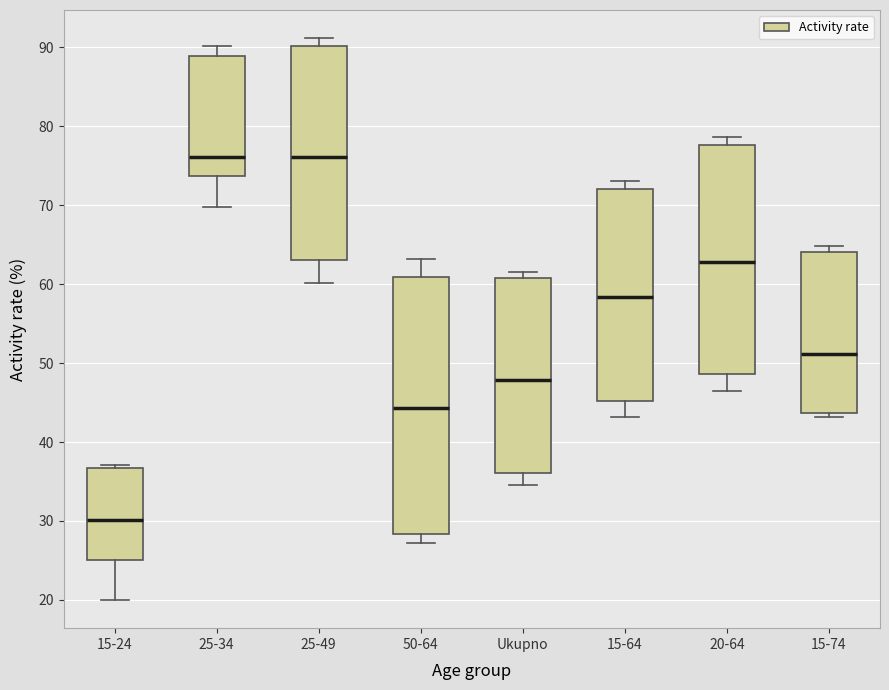

Reading left to right, read every box against the y-axis: the position of its median line, the range the box covers, and the ends of its whiskers. The values are not printed on the chart, so give them approximately, as read against the axis.

15-24: median 30, box 25 to 37, whiskers 20 to 37 (just above the box's upper edge)
25-34: median 76, box 74 to 89, whiskers 70 to 90
25-49: median 76, box 63 to 90, whiskers 60 to 91
50-64: median 44, box 28 to 61, whiskers 27 to 63
Ukupno: median 48, box 36 to 61, whiskers 34 to 62
15-64: median 58, box 45 to 72, whiskers 43 to 73
20-64: median 63, box 49 to 78, whiskers 46 to 79
15-74: median 51, box 44 to 64, whiskers 43 to 65